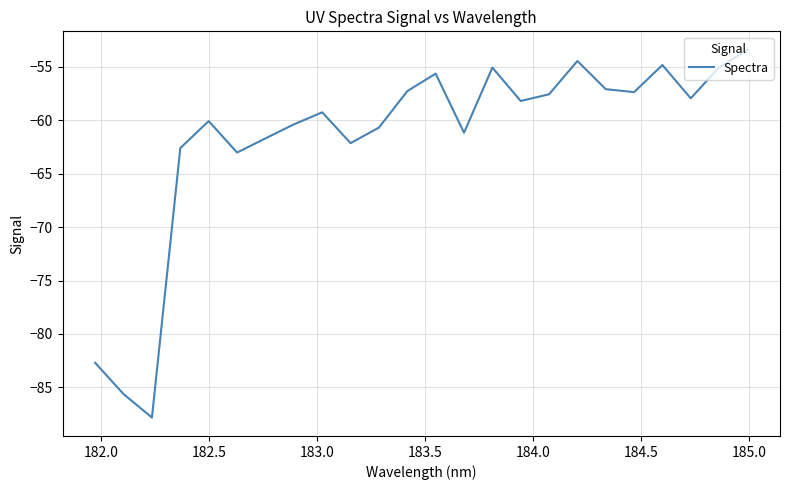

How many categories are shown in the chart?

24